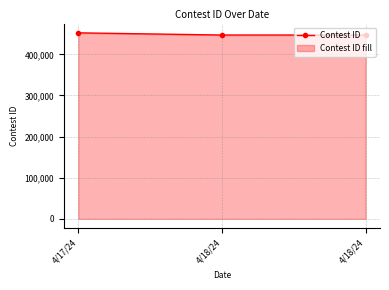

How many lines are shown in the chart?

1